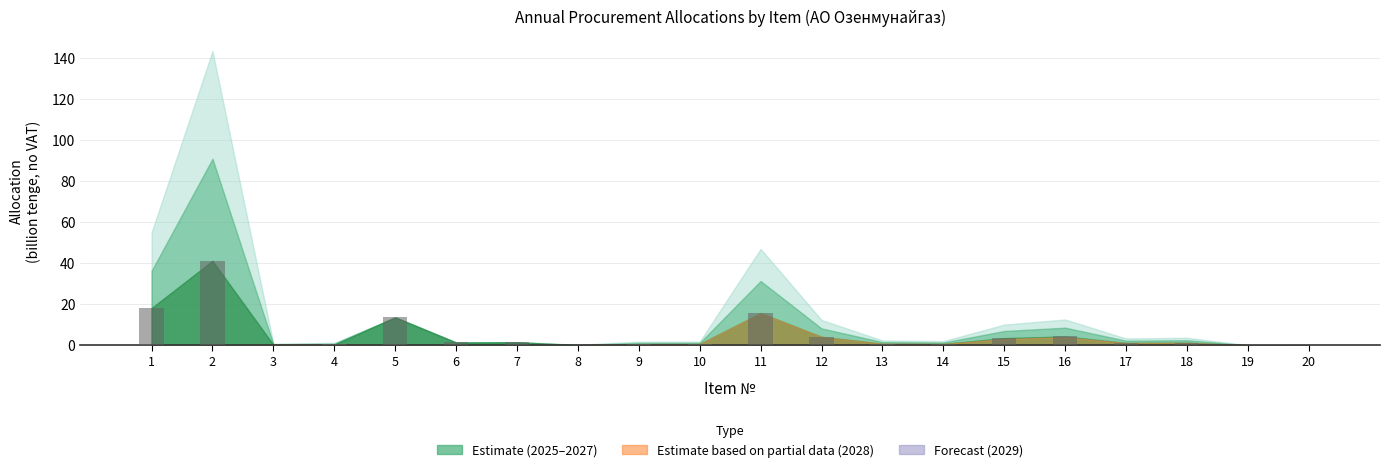

Is it true that the value at 19 is 0.0?

True